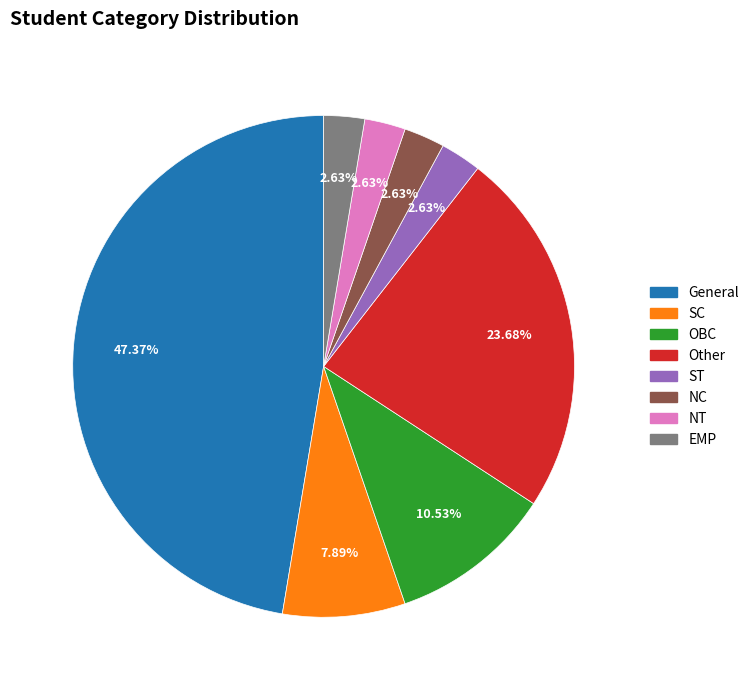

What is the largest slice in the pie chart?

General